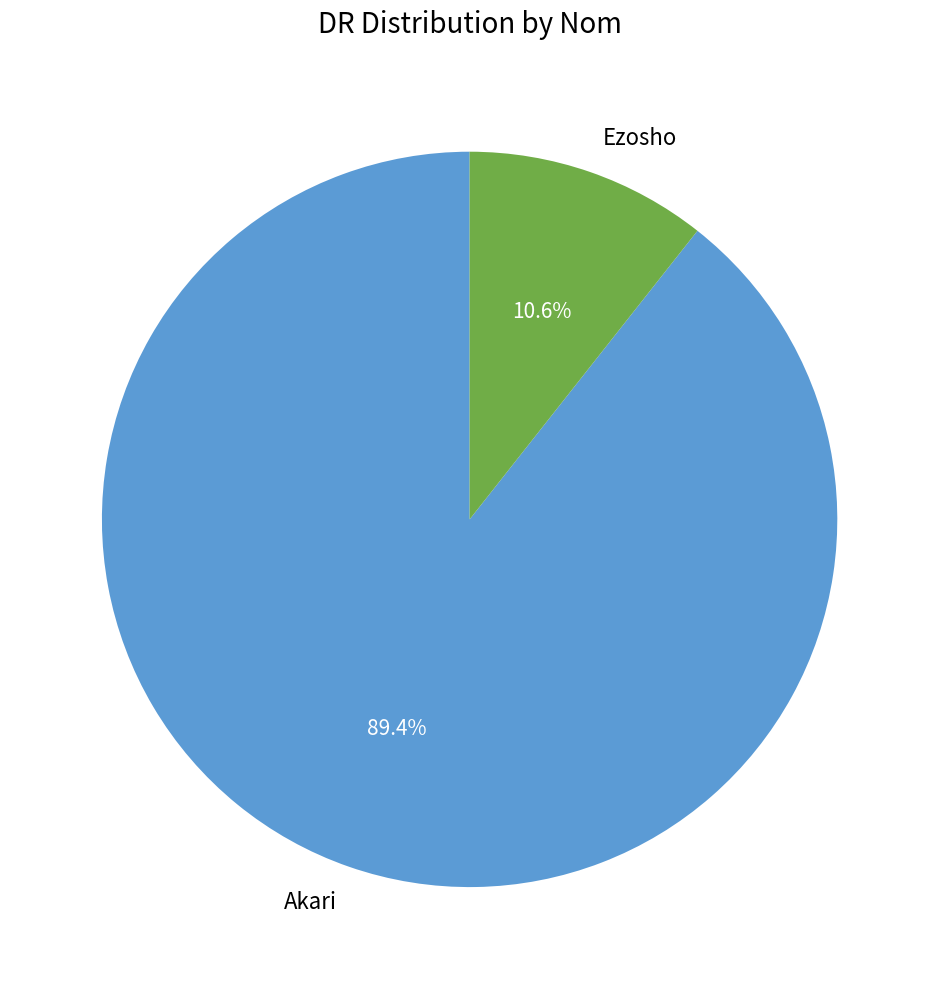

Is it true that Ezosho is 11% of the pie?

True